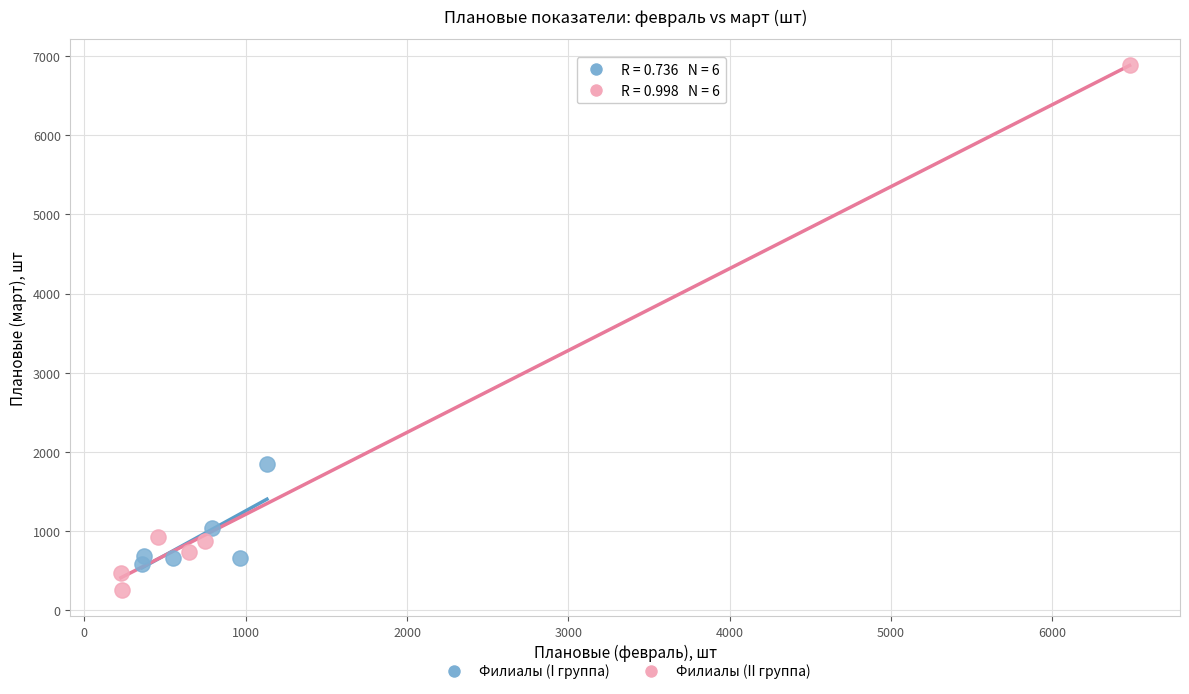

Which series contains the lowest Y value?

Филиалы (II группа)